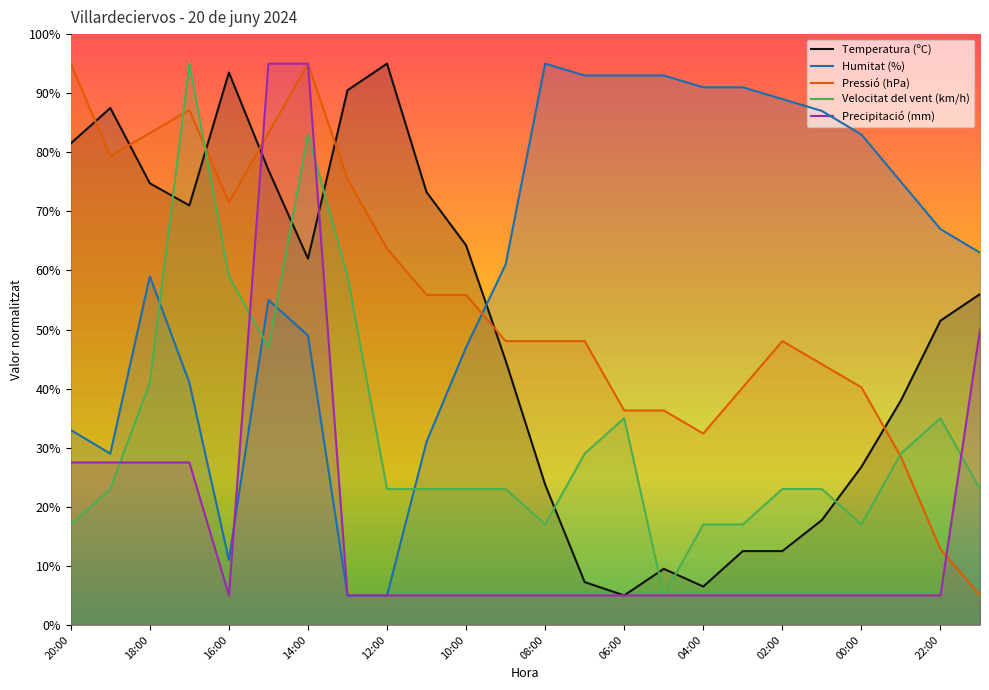

What is the value of the Humitat (%) point at the 2nd from the left?

29.0